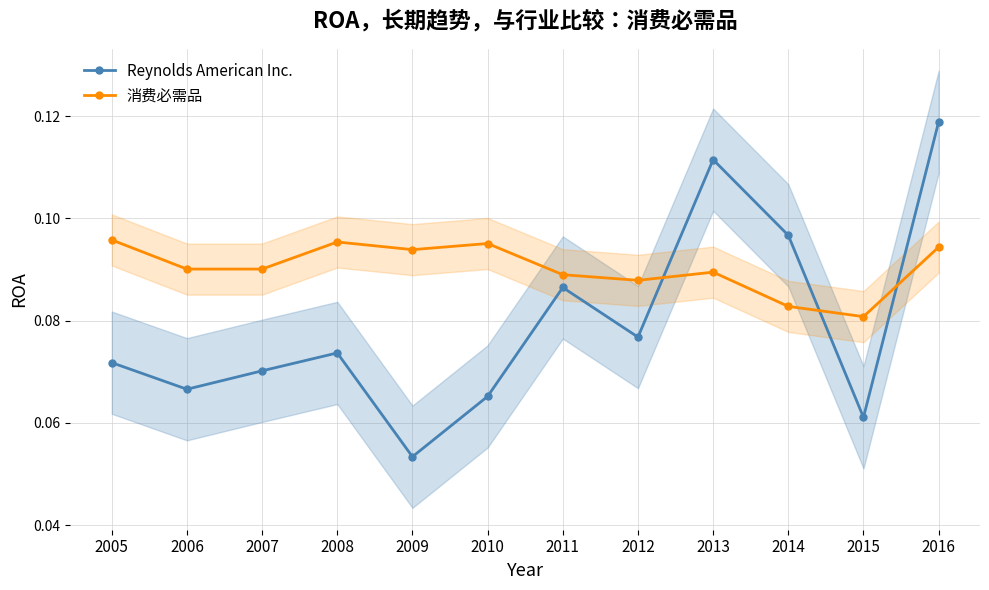

In 消费必需品, how many points are higher than both neighbors (excluding endpoints)?

3